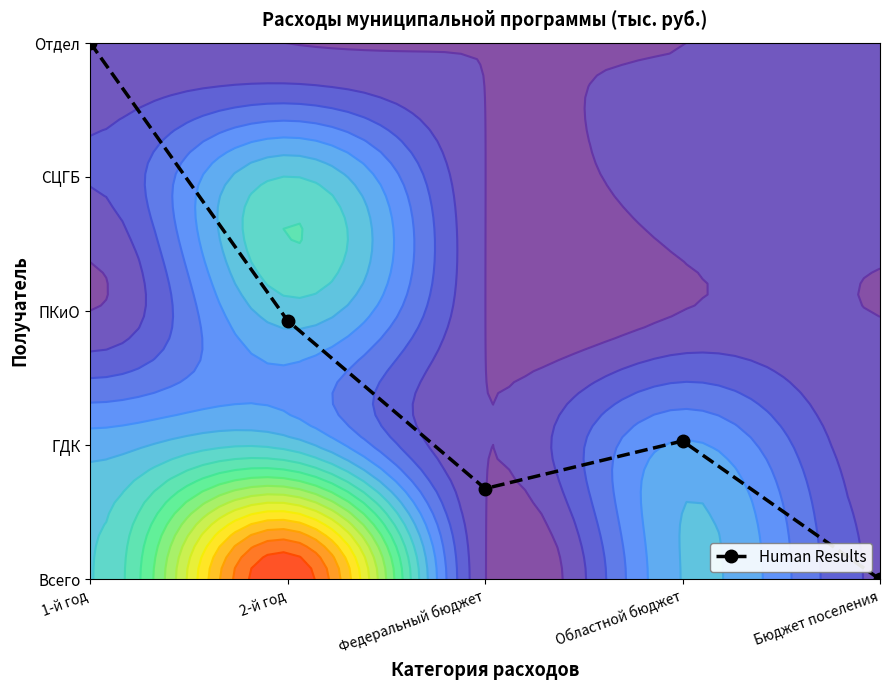

Which category has the highest value across all series?

1-й год